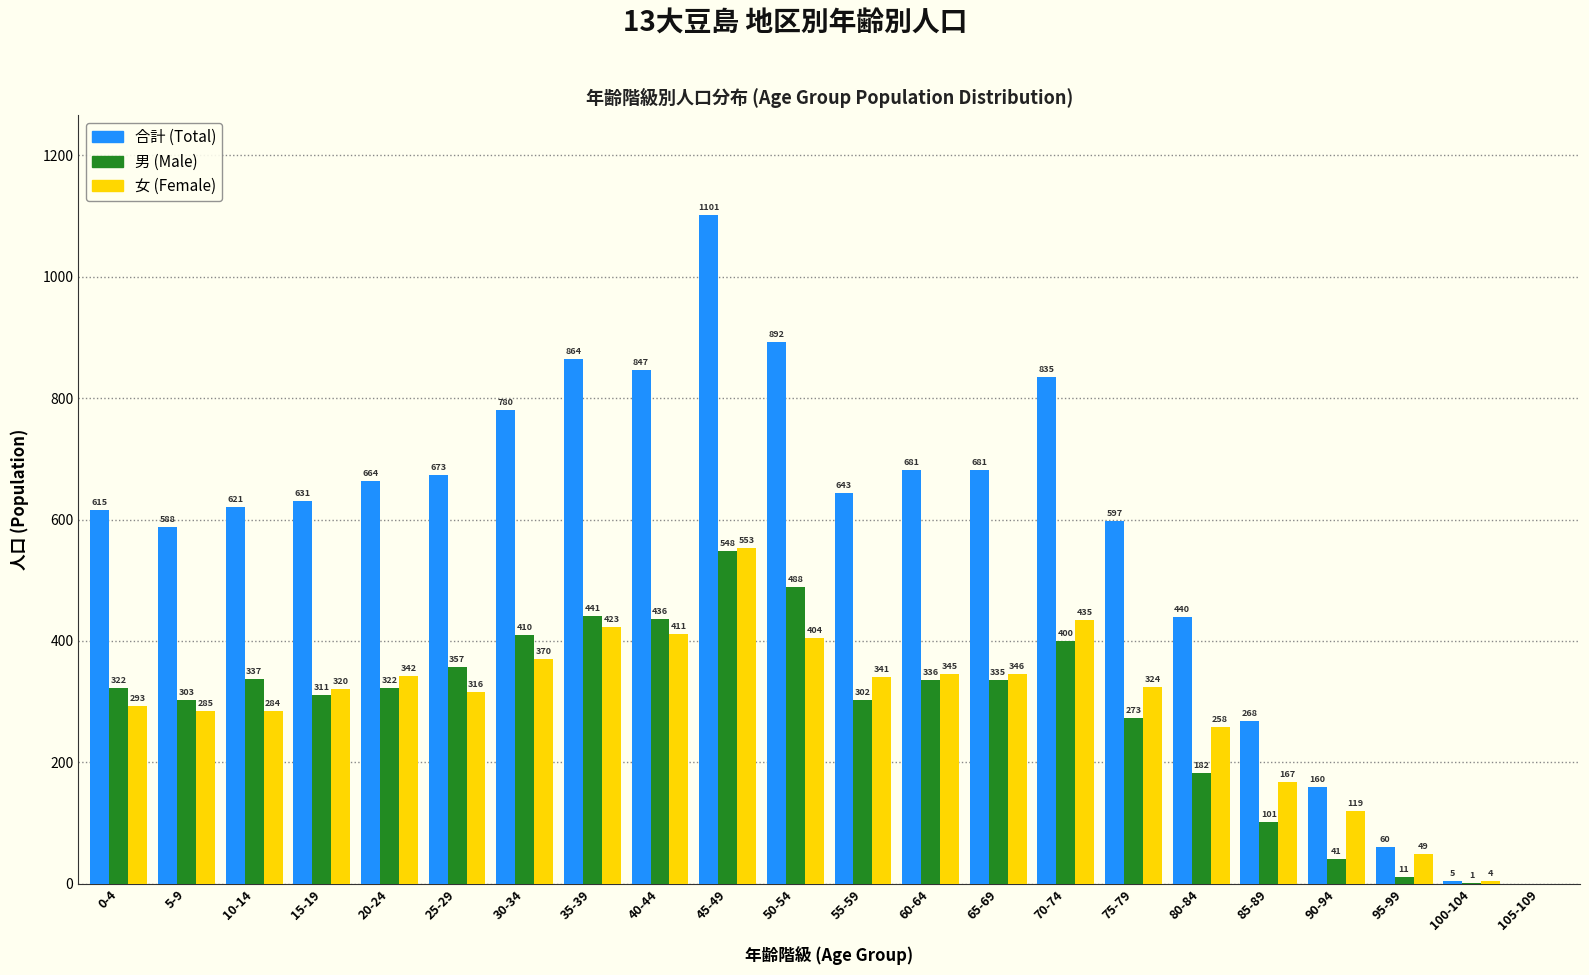

Reading left to right, transcribe all the data shown in this chart.

合計 (Total): 0-4=615	5-9=588	10-14=621	15-19=631	20-24=664	25-29=673	30-34=780	35-39=864	40-44=847	45-49=1101	50-54=892	55-59=643	60-64=681	65-69=681	70-74=835	75-79=597	80-84=440	85-89=268	90-94=160	95-99=60	100-104=5	105-109=0
男 (Male): 0-4=322	5-9=303	10-14=337	15-19=311	20-24=322	25-29=357	30-34=410	35-39=441	40-44=436	45-49=548	50-54=488	55-59=302	60-64=336	65-69=335	70-74=400	75-79=273	80-84=182	85-89=101	90-94=41	95-99=11	100-104=1	105-109=0
女 (Female): 0-4=293	5-9=285	10-14=284	15-19=320	20-24=342	25-29=316	30-34=370	35-39=423	40-44=411	45-49=553	50-54=404	55-59=341	60-64=345	65-69=346	70-74=435	75-79=324	80-84=258	85-89=167	90-94=119	95-99=49	100-104=4	105-109=0